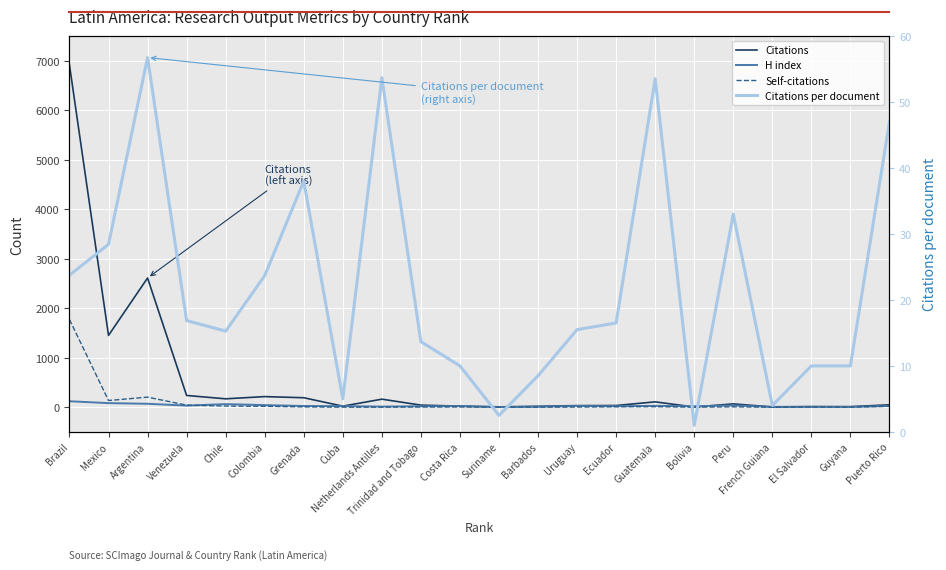

Rank the series by their maximum value, from highest to lowest.

Citations, Self-citations, H index, Citations per document